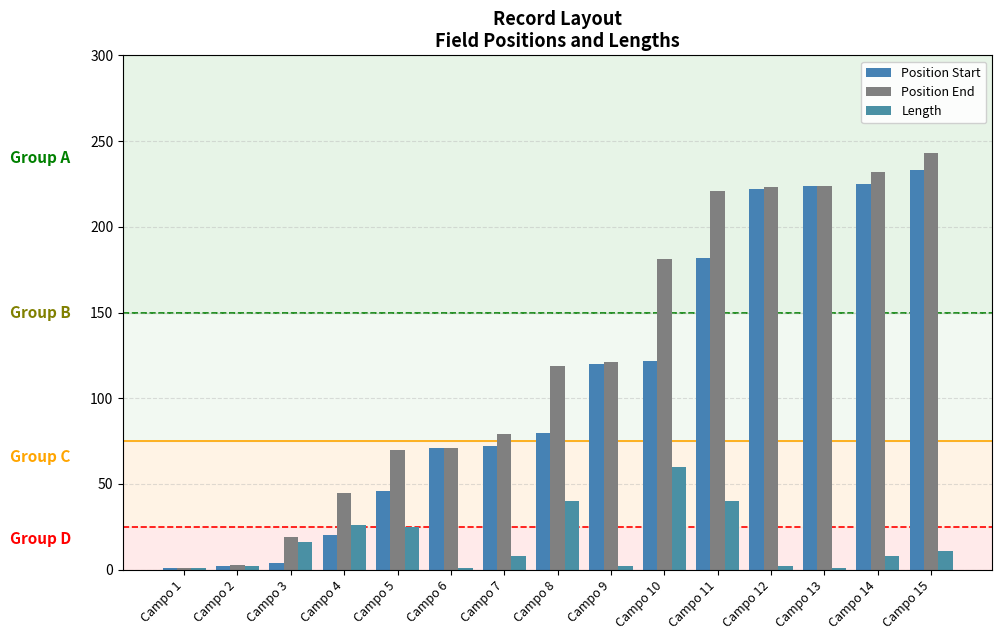

Between Campo 10 and Campo 1, which is larger?

Campo 10